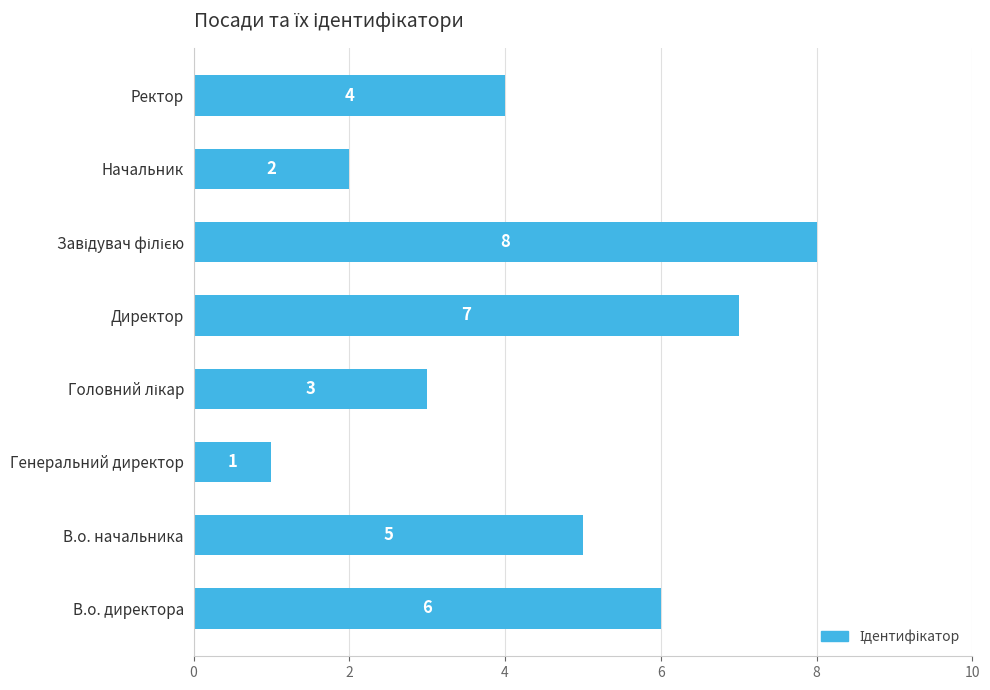

How many values are below 5?

4